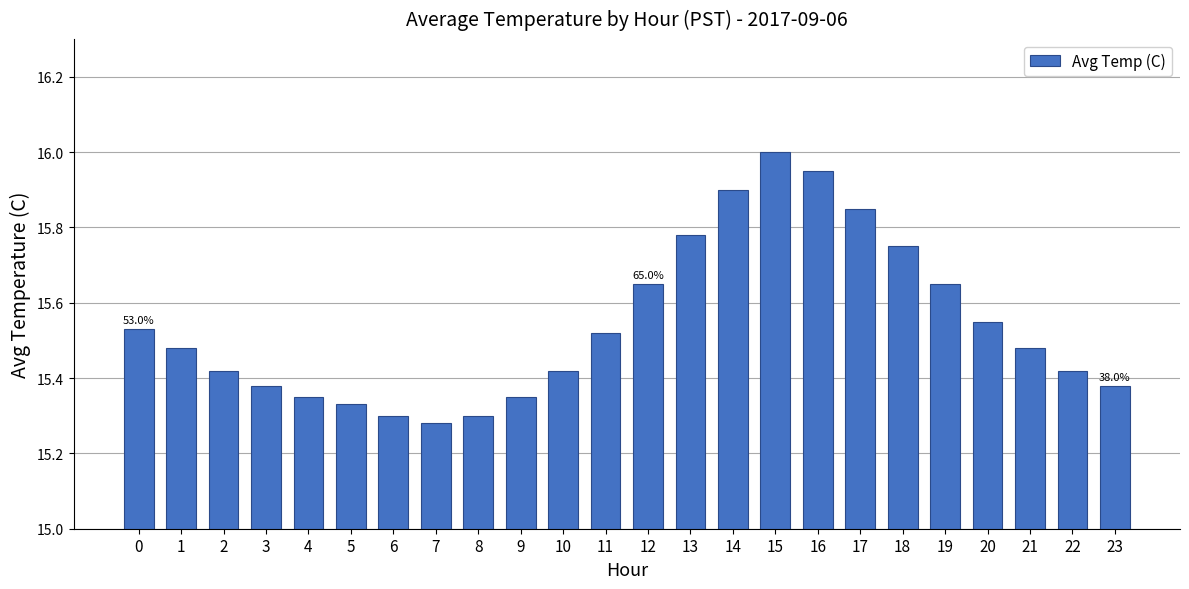

What is the change in value from 12 to 21?

-0.2